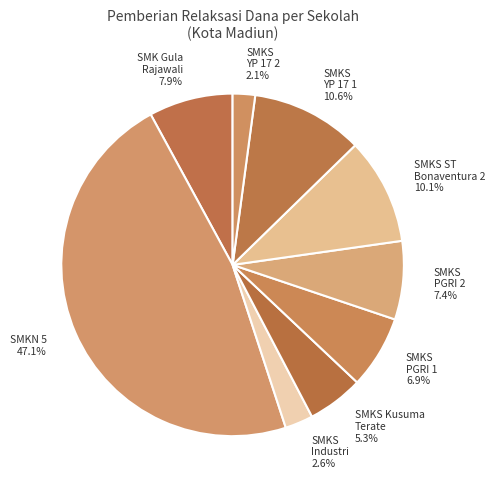

What is the ratio of the value at SMKS YP 17 2 to the value at SMK Gula Rajawali?

0.3